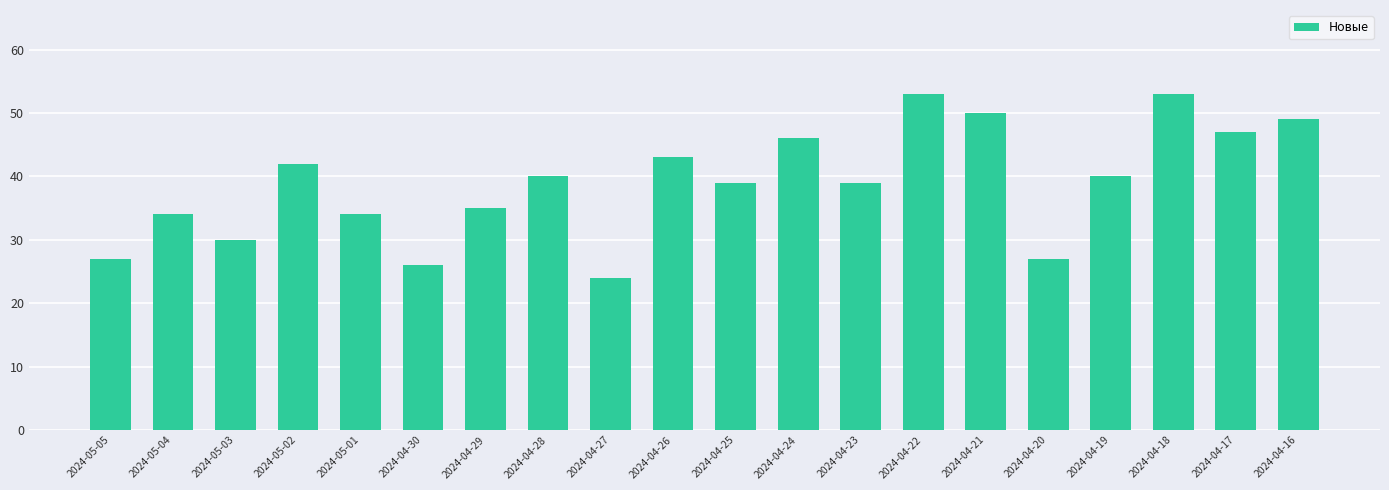

What is the maximum value shown in the chart?

53